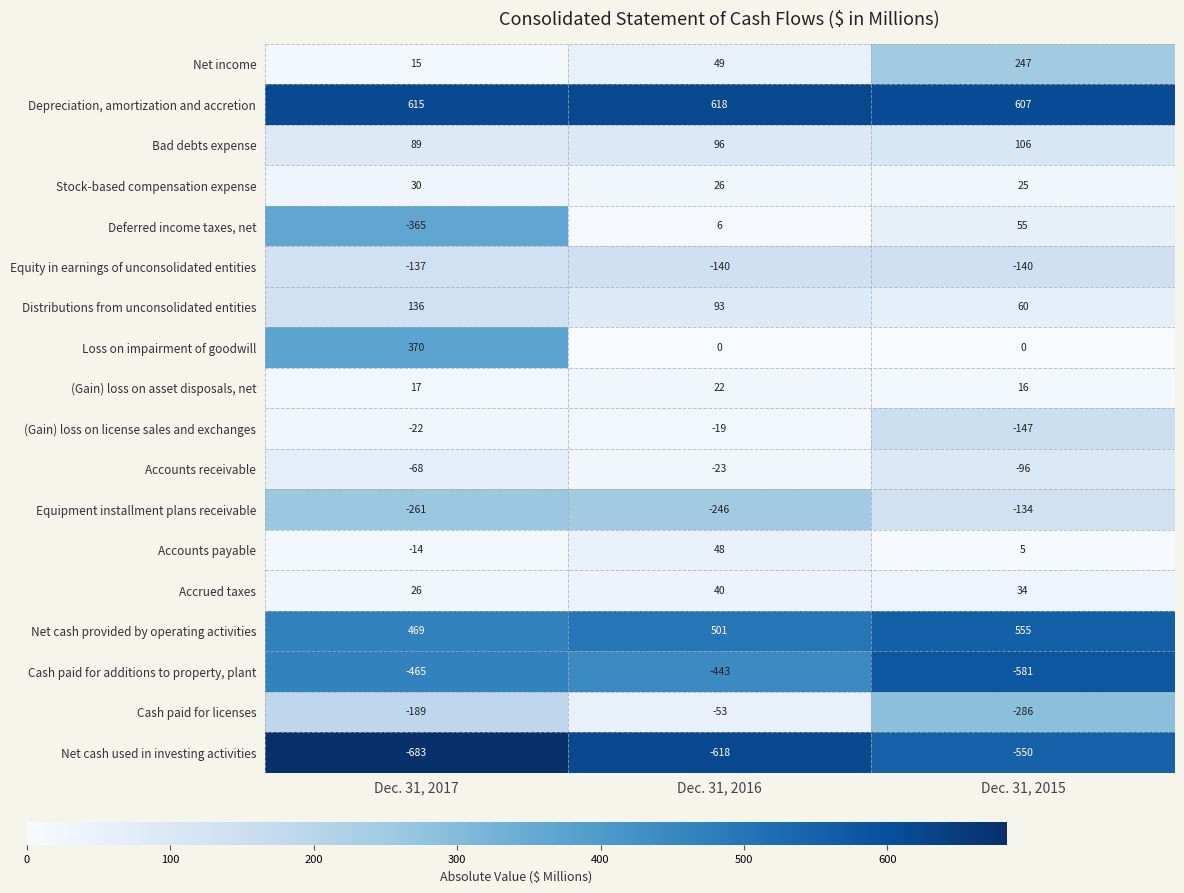

The value of Distributions from unconsolidated entities at Dec. 31, 2017 is 72. True or false?

False